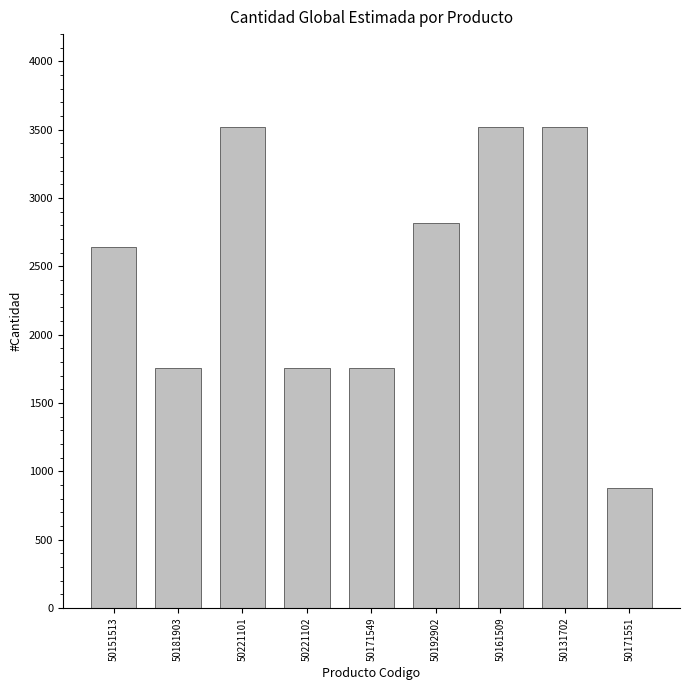

Reading left to right, extract all data points from this chart.

50151513=2639	50181903=1759	50221101=3518	50221102=1759	50171549=1759	50192902=2814	50161509=3518	50131702=3518	50171551=880